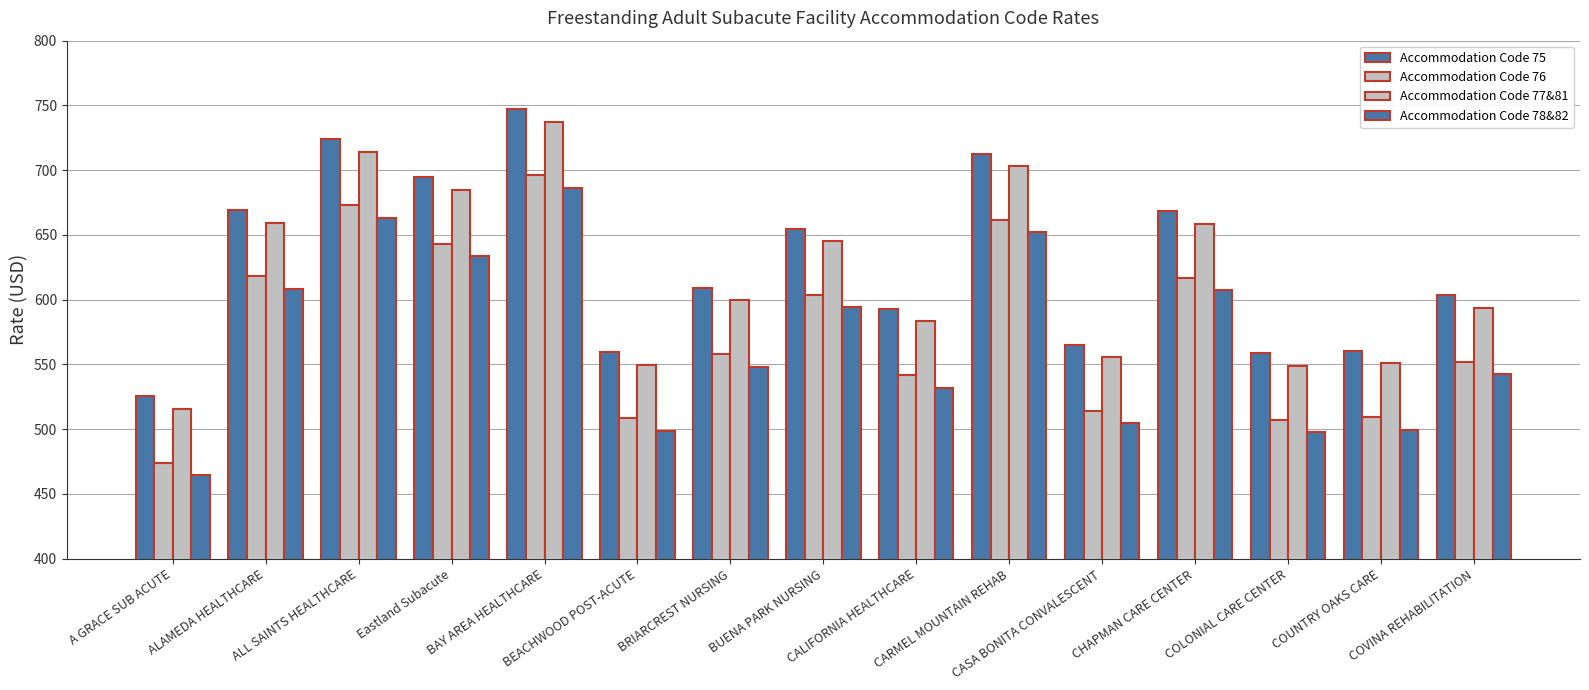

Which label corresponds to the smallest value in the chart?

A GRACE SUB ACUTE